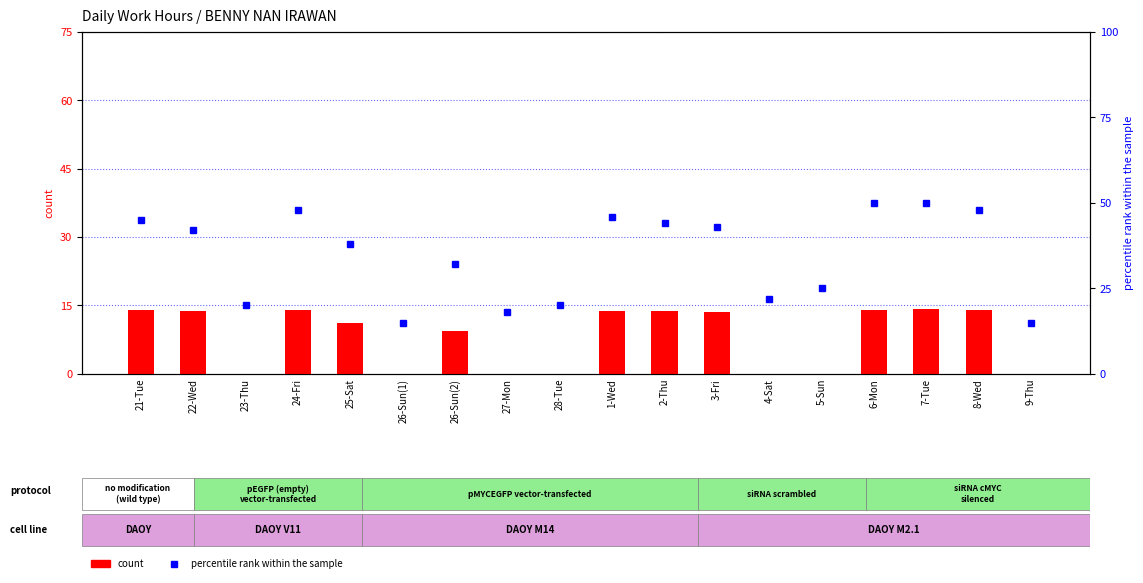

What is the difference between the percentile rank within the sample values at 24-Fri and 2-Thu?

4.0